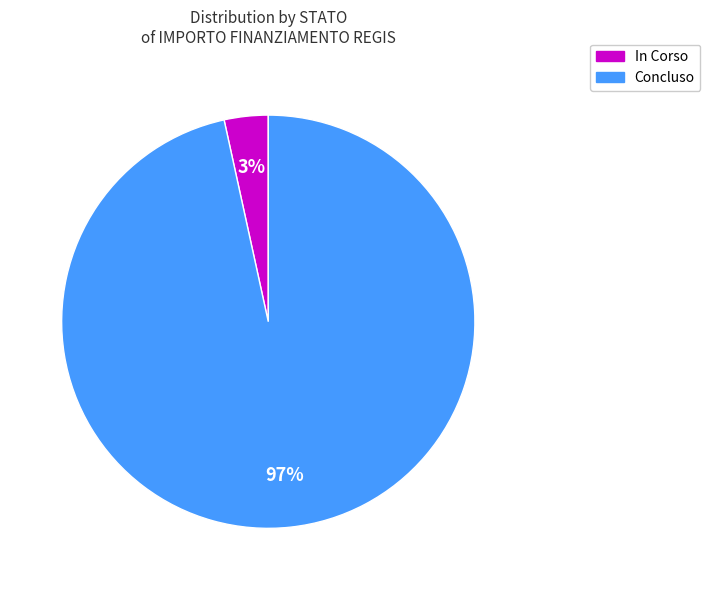

Is it true that Concluso is 97% of the pie?

True